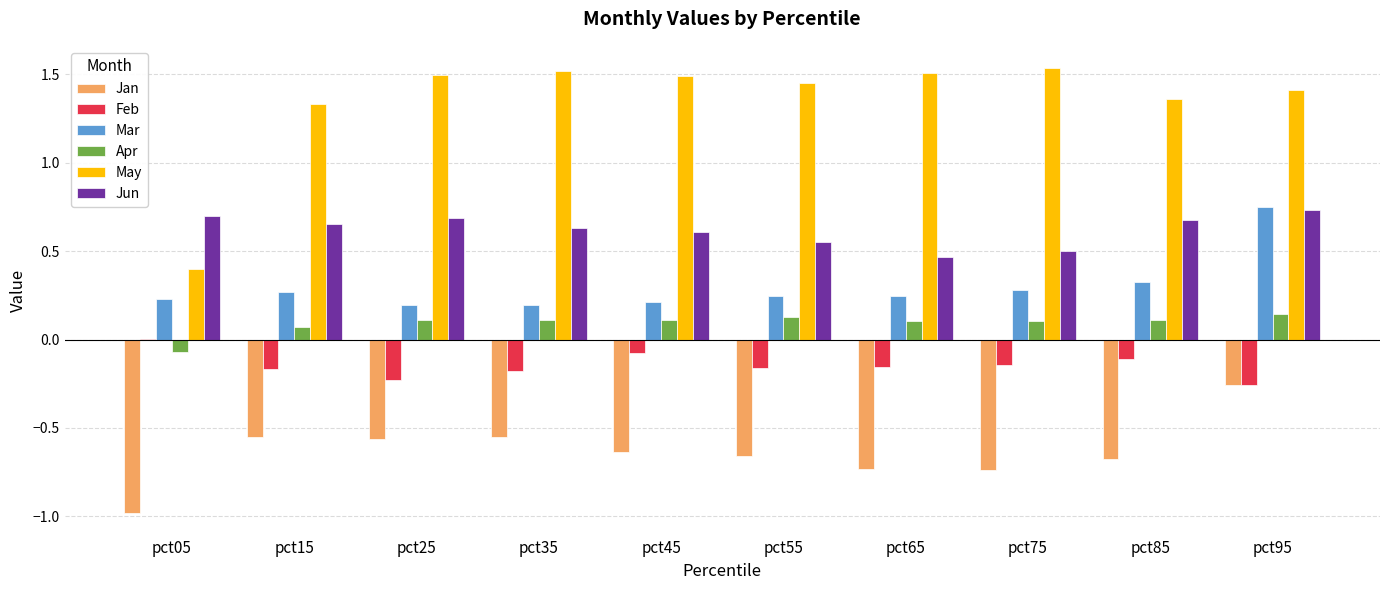

What is the sum of all Mar values?

3.0